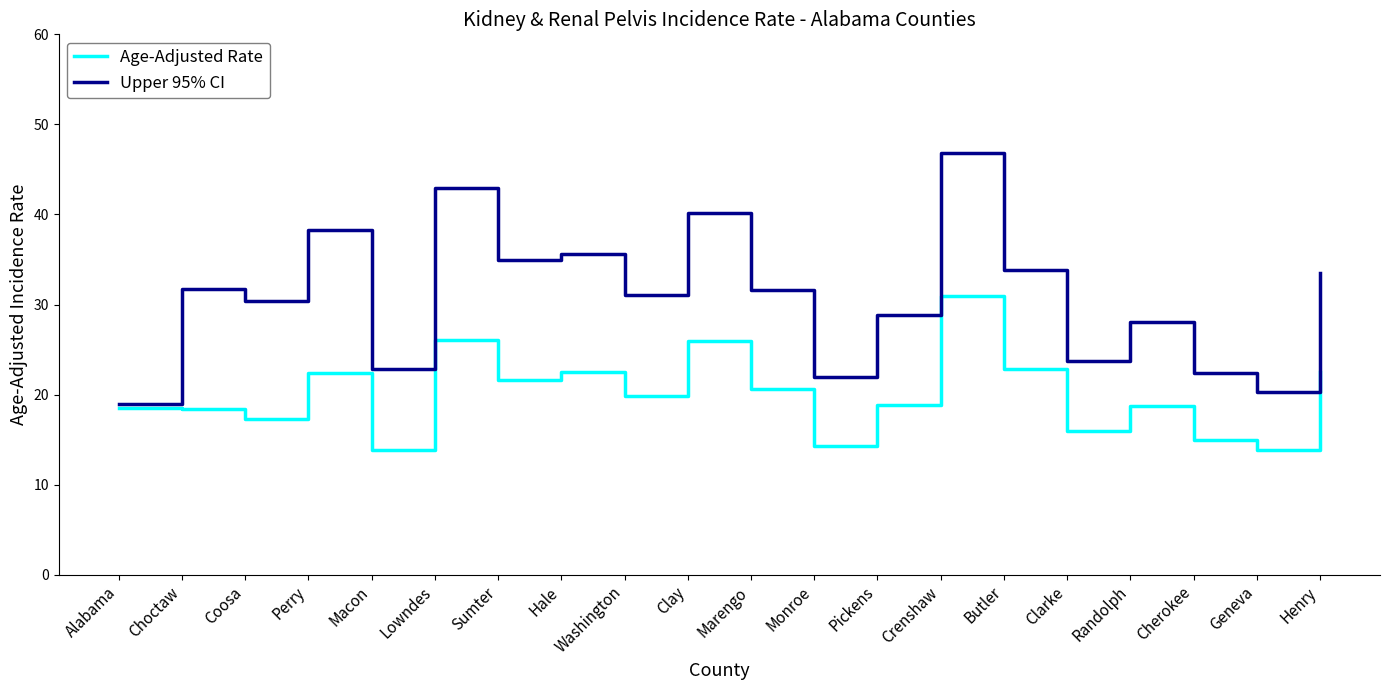

Is the value of Age-Adjusted Rate at Macon greater than the value of Upper 95% CI at Monroe?

No